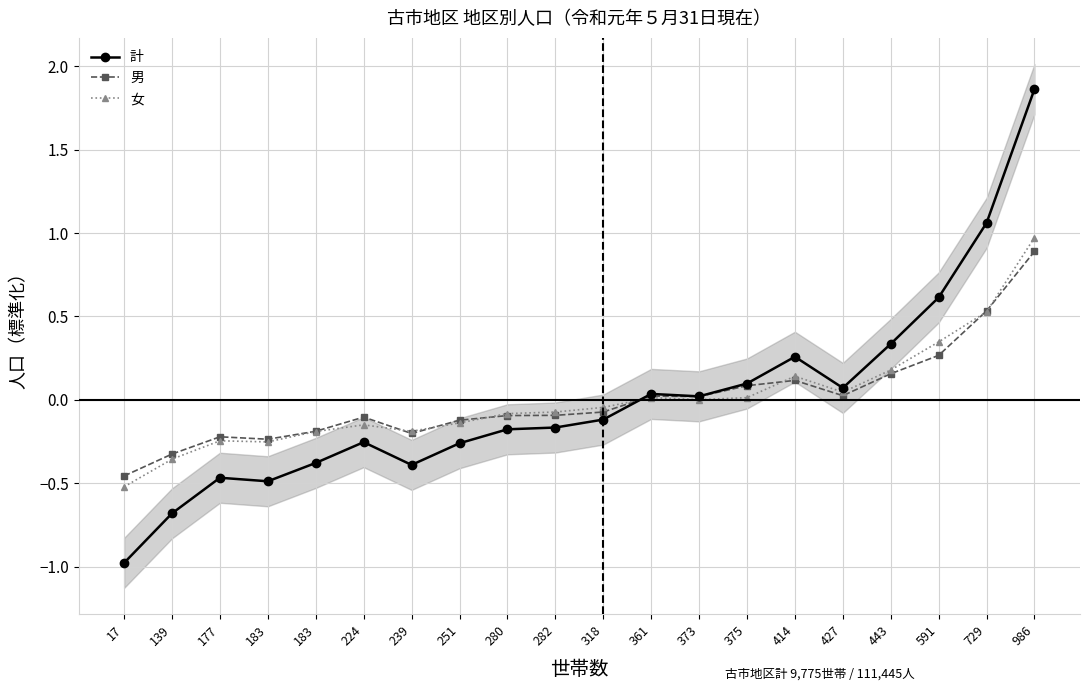

What is the sum of the 女 values at 414 and 183?

-0.1